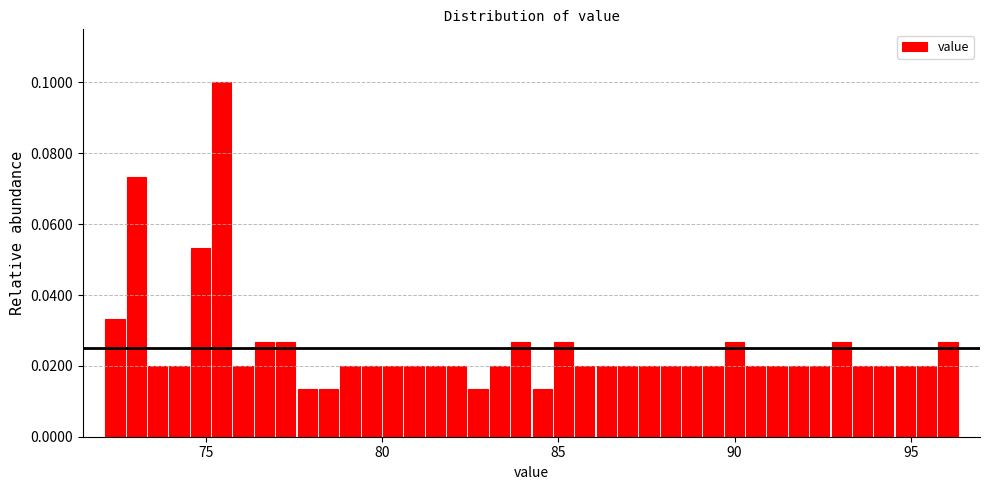

Read against the x-axis, roughly where is the centre of the tallest bar?

75.5